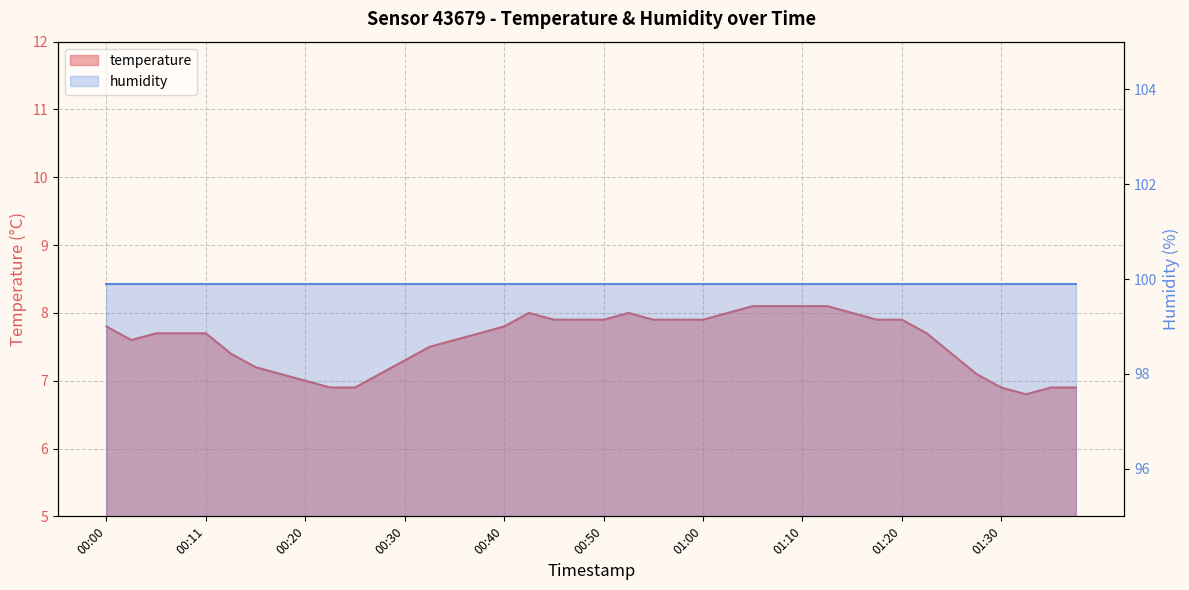

List the labels in order of value, largest first.

01:05, 01:08, 01:10, 01:12, 00:43, 00:52, 01:03, 01:15, 00:45, 00:47, 00:50, 00:55, 00:58, 01:00, 01:17, 01:20, 00:00, 00:40, 00:06, 00:08, 00:11, 00:38, 01:22, 00:03, 00:35, 00:33, 00:13, 01:25, 00:30, 00:15, 00:18, 00:28, 01:27, 00:20, 00:23, 00:25, 01:30, 01:35, 01:37, 01:32